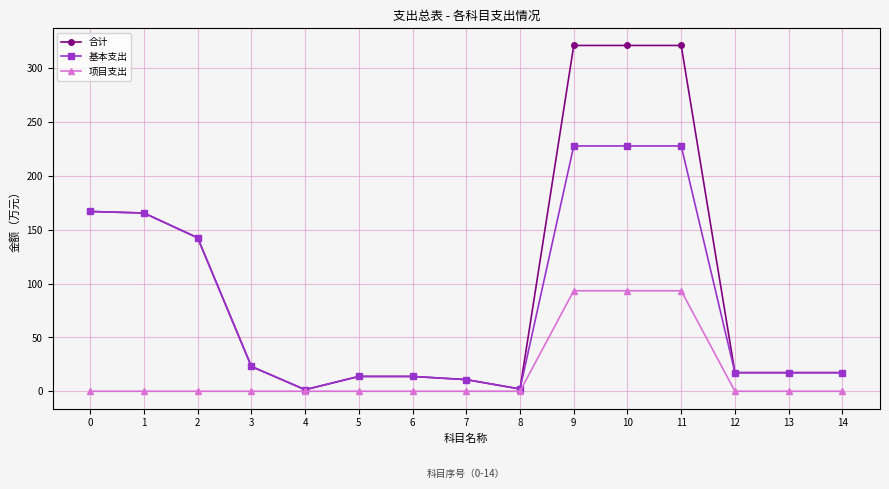

How many categories are shown in the chart?

15